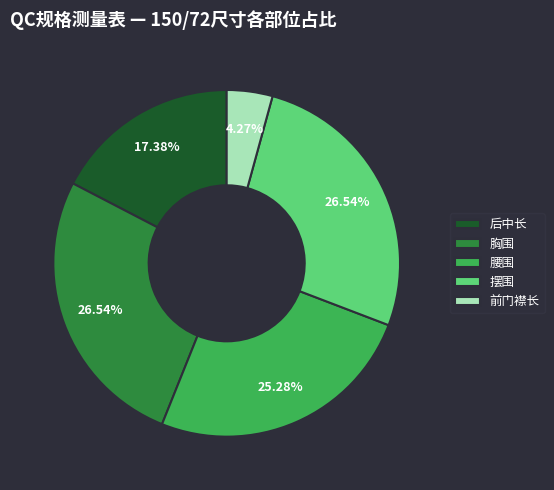

To the nearest percent, what is the difference between the largest and smallest slice percentages?

22%